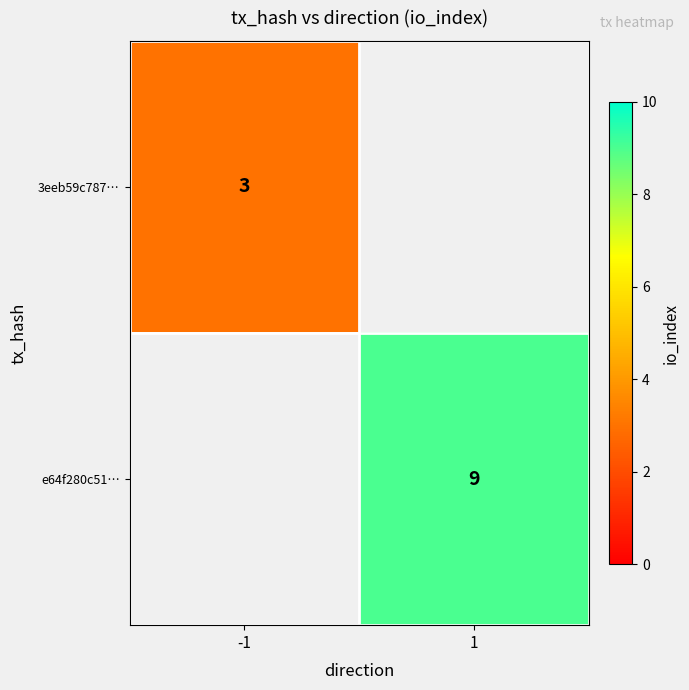

Which category has the lowest value across all series?

-1